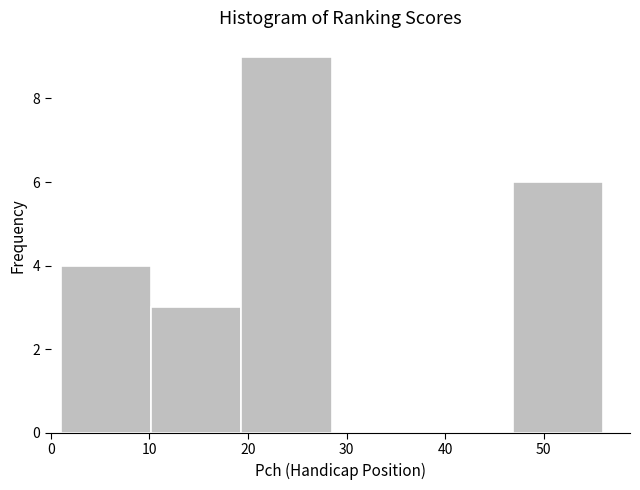

Reading left to right, transcribe this chart: for each bar, give the range it covers on the x-axis and its height. Neither the bar edges nor the heights are printed on the chart, so give them approximately, as read against the axes.

1 to 10: 4
10 to 19: 3
19 to 29: 9
29 to 38: 0
38 to 47: 0
47 to 56: 6